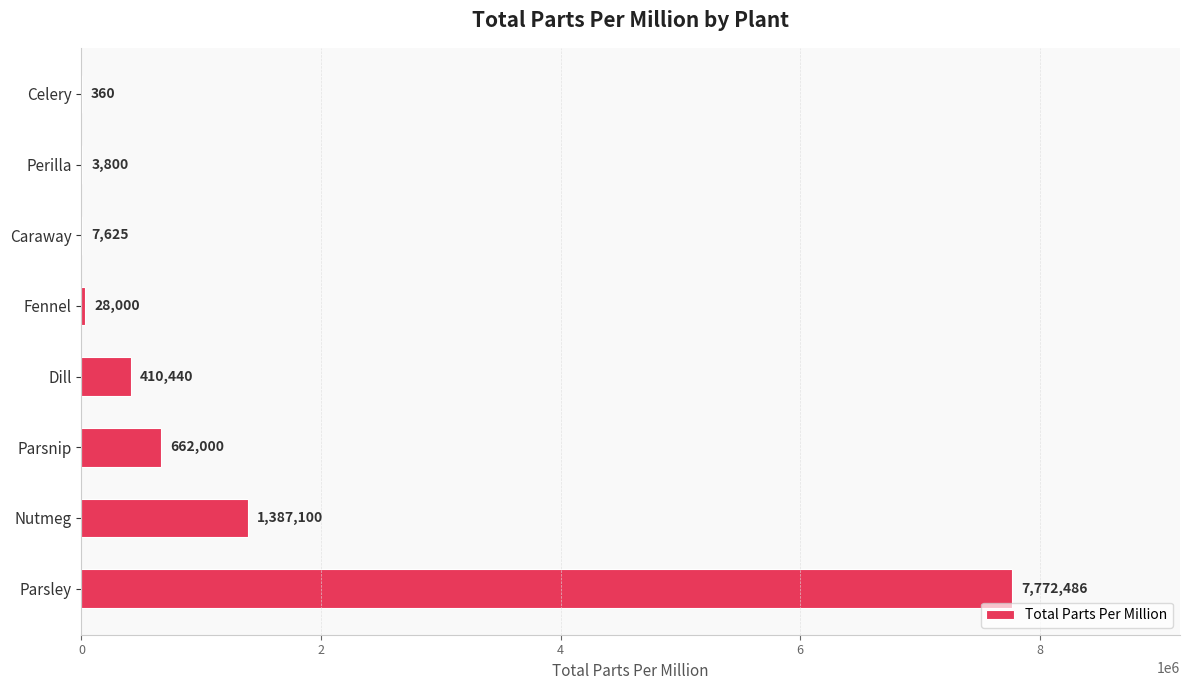

Reading bottom to top, list all the values displayed in this chart.

Parsley=7772486	Nutmeg=1387100	Parsnip=662000	Dill=410440	Fennel=28000	Caraway=7625	Perilla=3800	Celery=360